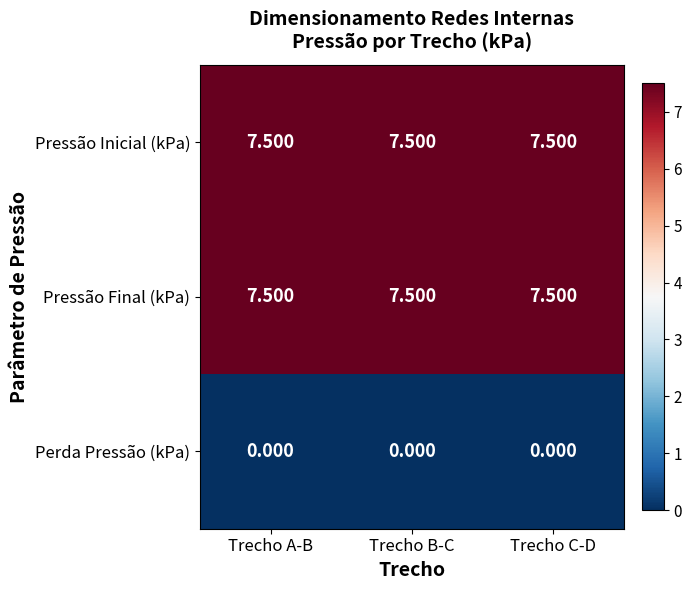

What is the difference between the highest and lowest values at Trecho B-C?

7.5